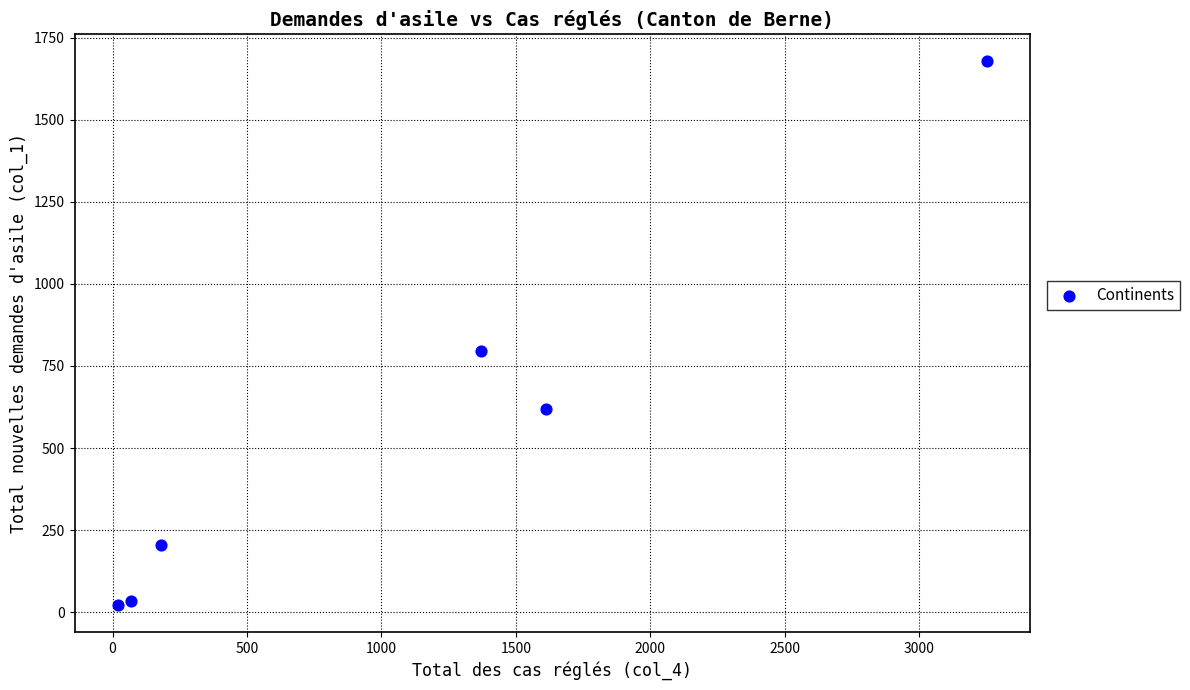

What is the average Y value?

559